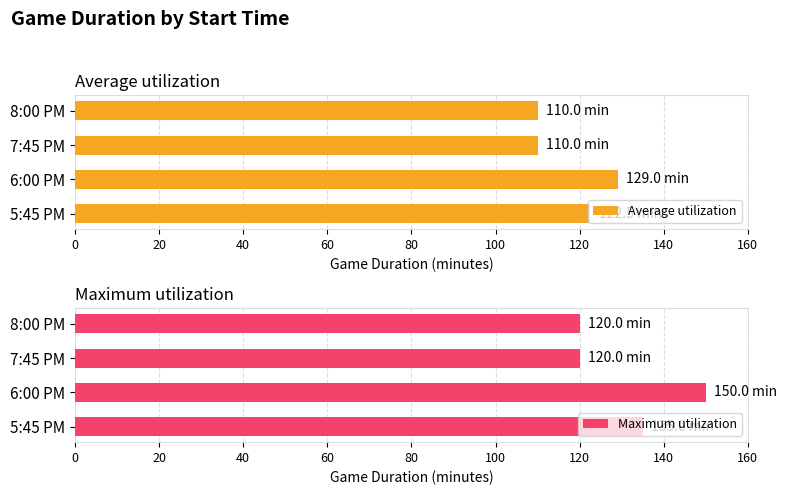

What is the sum of all Average utilization values?

471.5